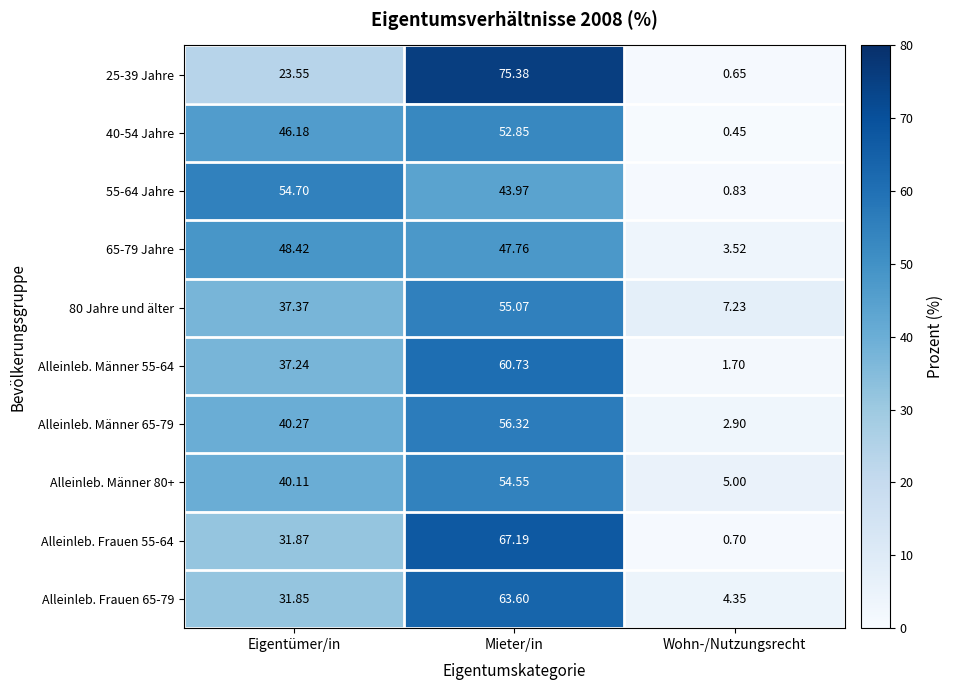

At which label is 65-79 Jahre closest to 25?

Wohn-/Nutzungsrecht